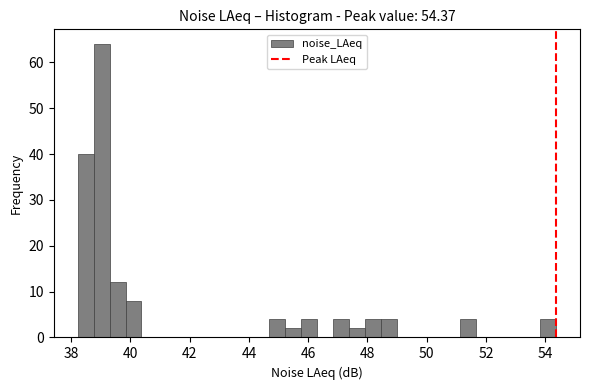

Read against the x-axis, roughly where is the centre of the tallest bar?

39.0